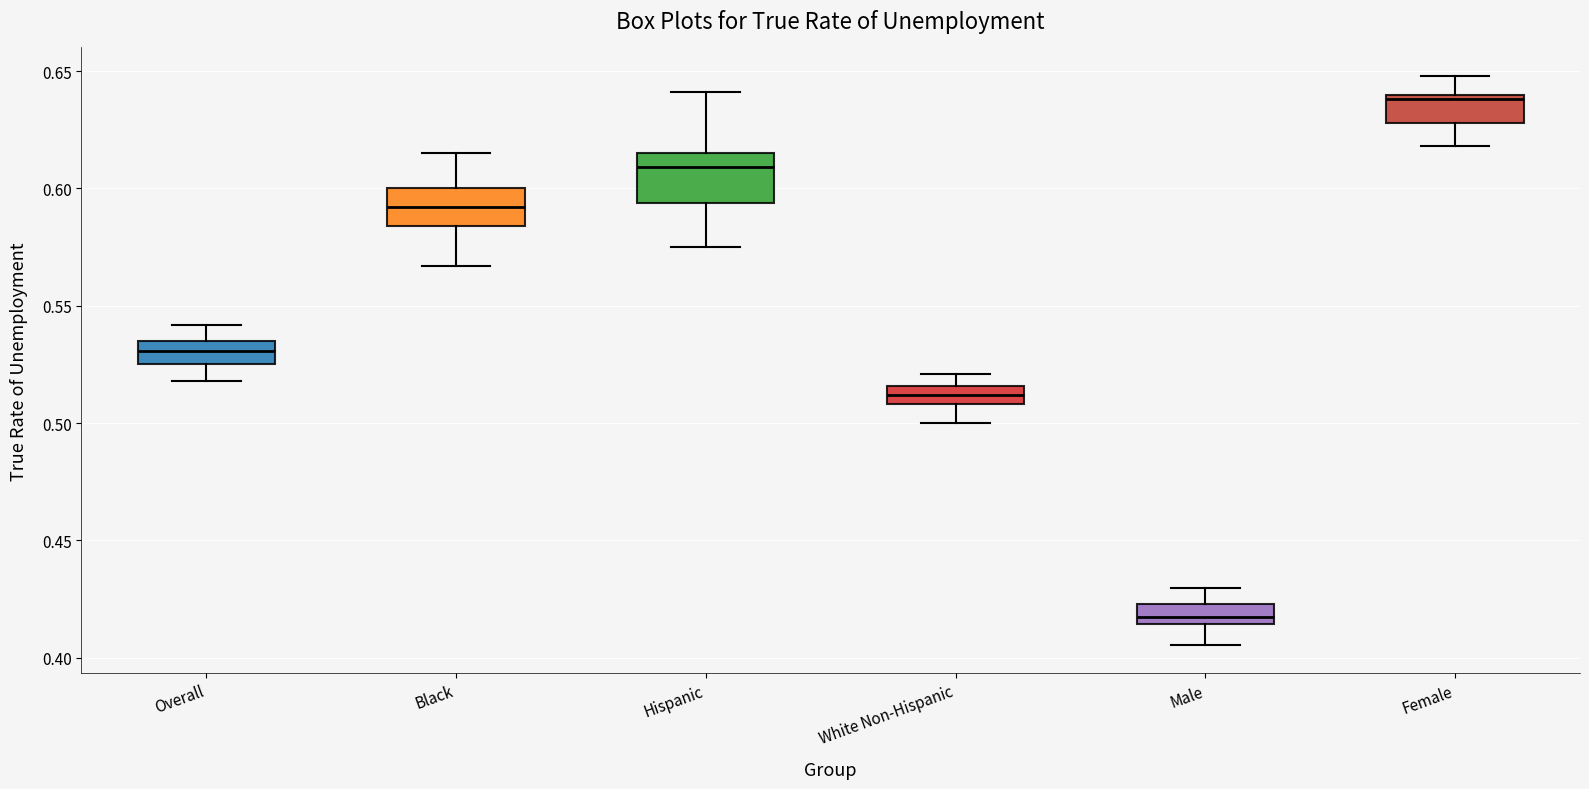

Which box has the lowest median line?

Male